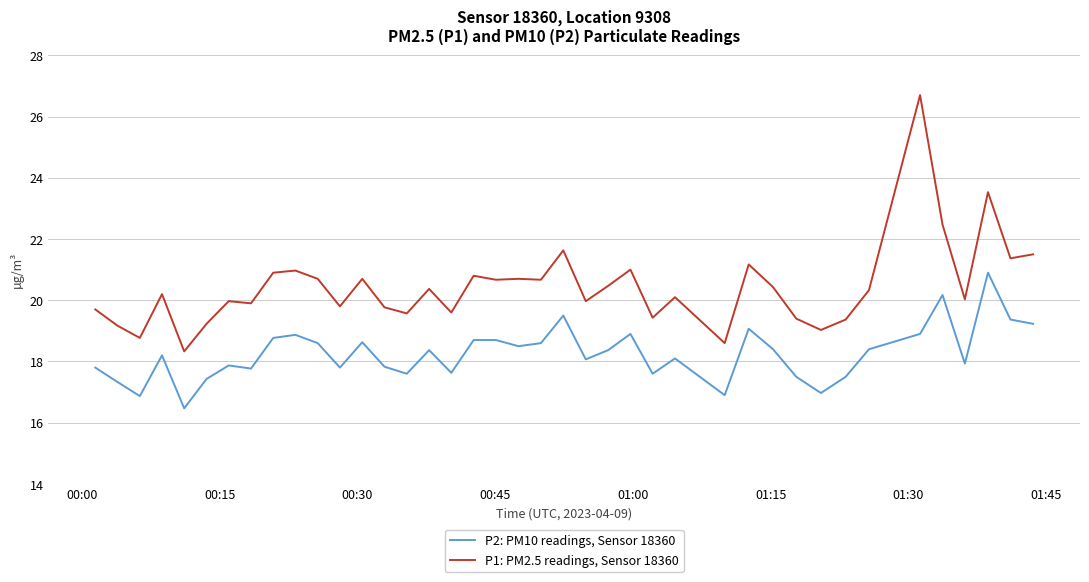

What is the difference between the maximum and minimum values in the P2: PM10 readings, Sensor 18360 series?

4.4